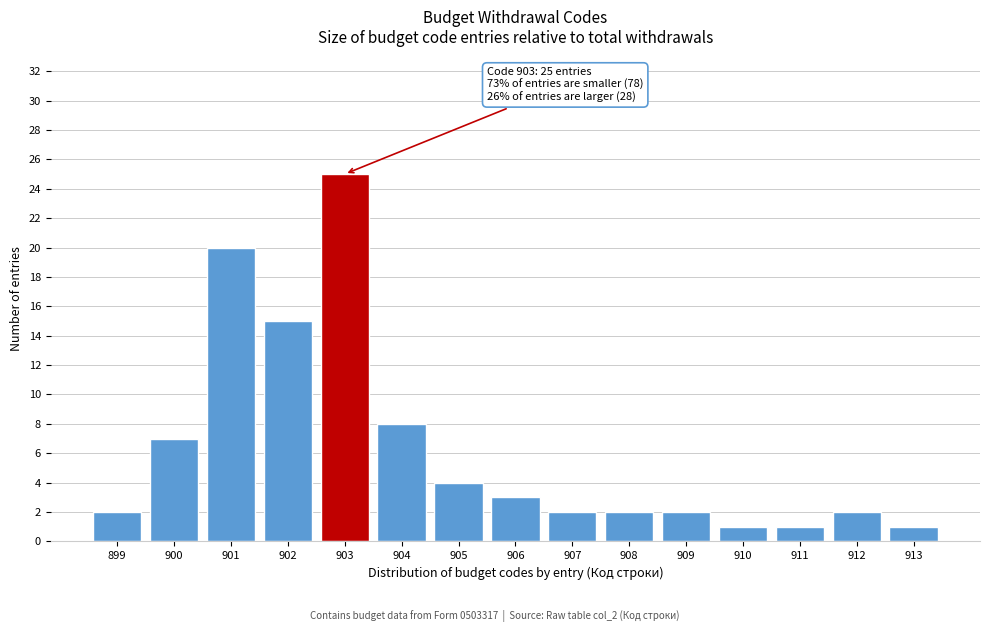

Reading right to left, what are all the values shown in this chart?

1	2	1	1	2	2	2	3	4	8	25	15	20	7	2